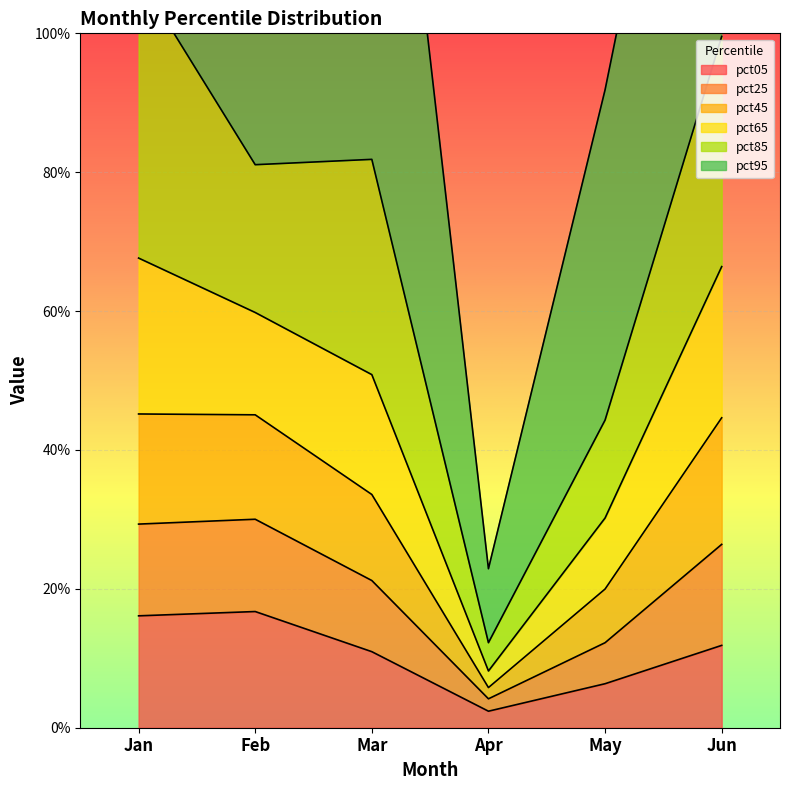

How many categories are shown in the chart?

6